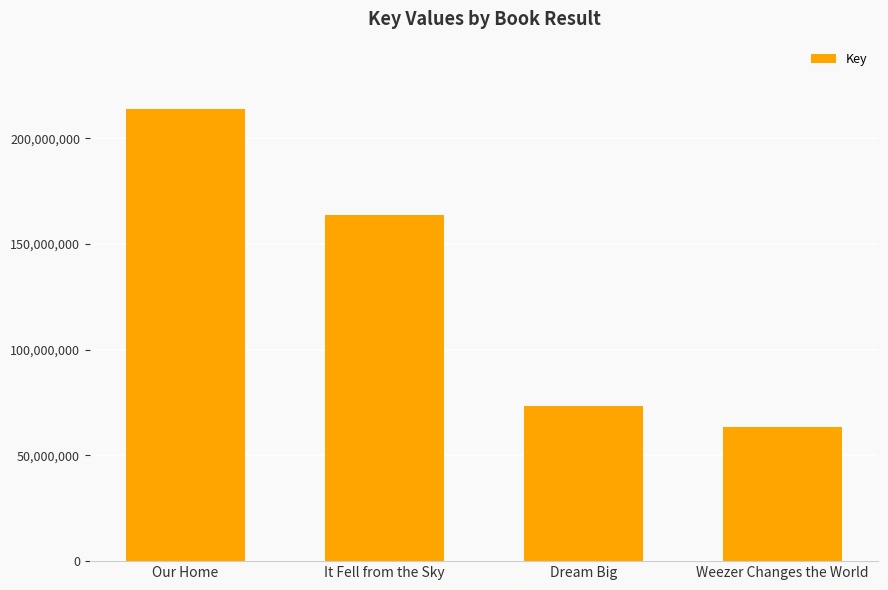

How many data points are less than 163739941?

2